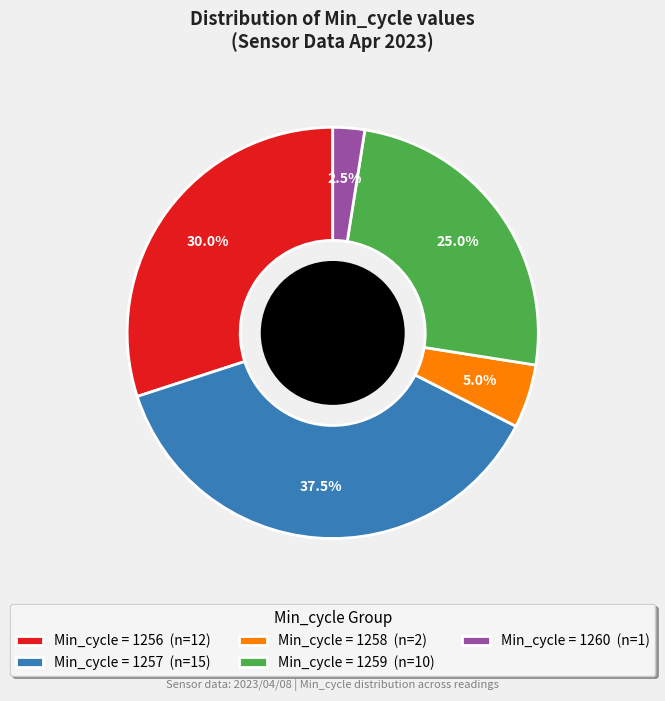

Which category has the smallest portion of the pie?

Min_cycle = 1260 (n=1)